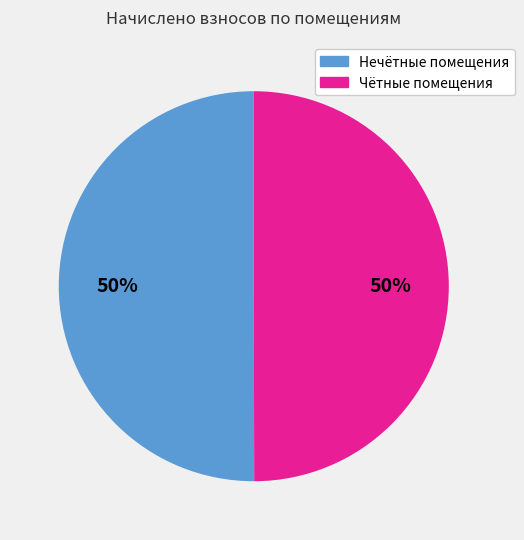

The Чётные помещения slice represents 50% of the pie. True or false?

True